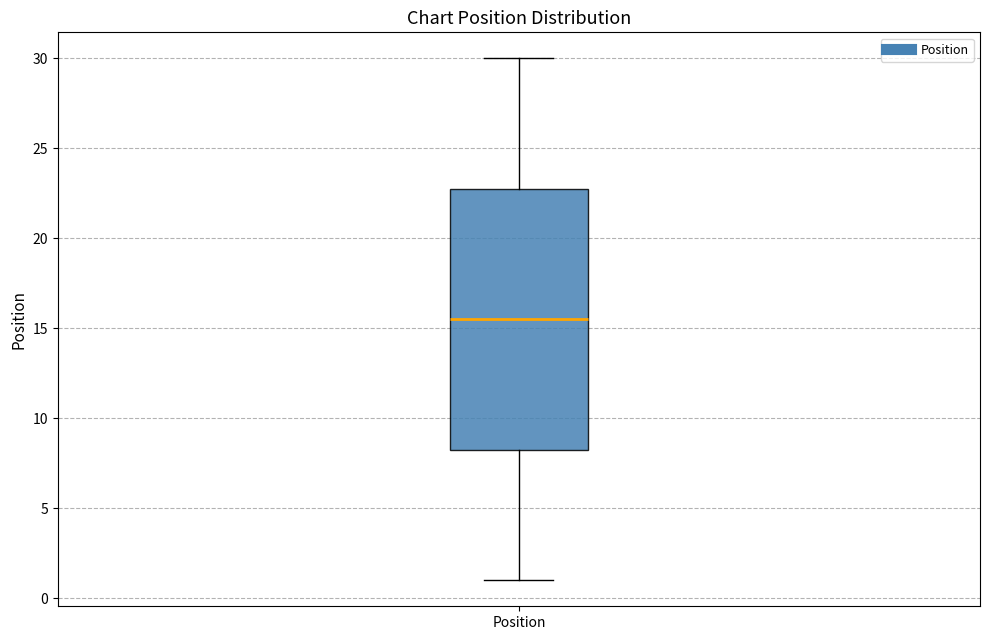

Transcribe this box plot: give where the median line is, the range the box spans, and where the two whiskers end, as read against the y-axis. The values are not printed on the chart, so give them approximately, as read against the axis.

median 15.5, box 8.5 to 23.0, whiskers 1.0 to 30.0